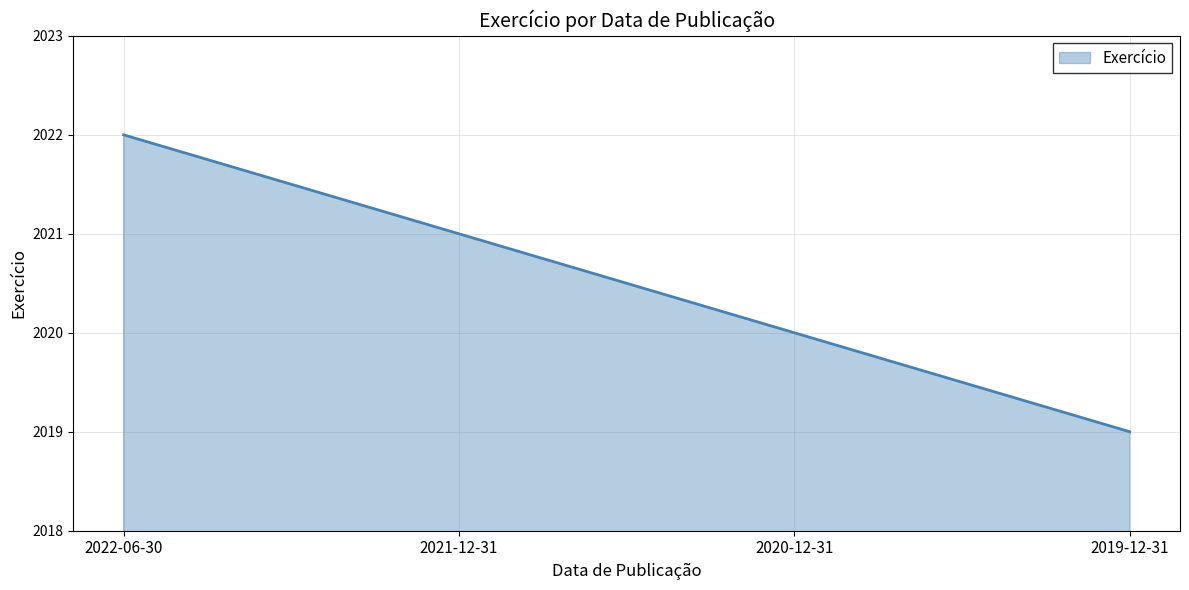

What is the change in value from 2022-06-30 to 2019-12-31?

-3